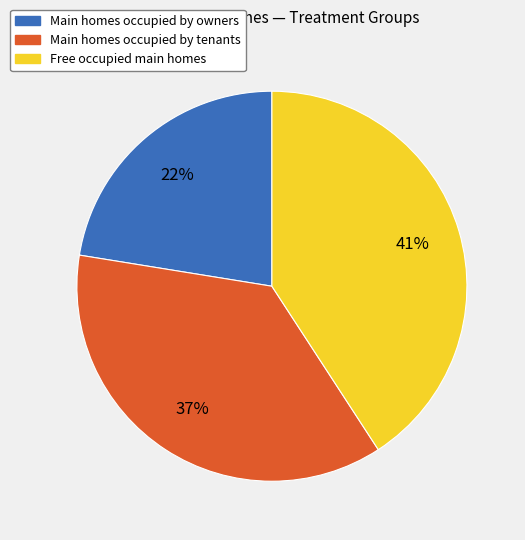

Is there a majority slice in this chart?

No